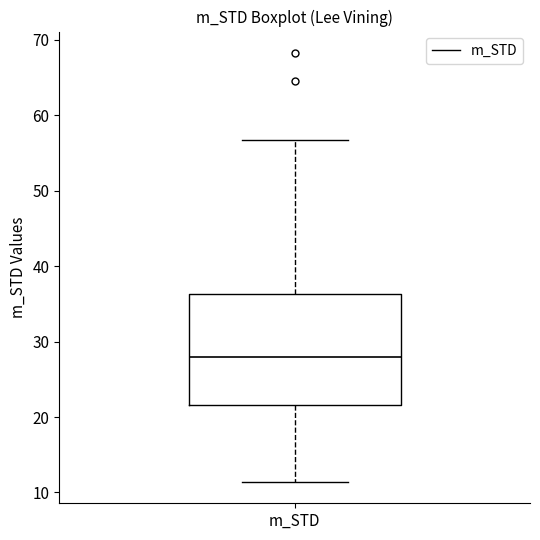

Read this box plot against the y-axis: the position of the median line, the range covered by the box, and the ends of both whiskers. The values are not printed on the chart, so give them approximately, as read against the axis.

median 28, box 22 to 36, whiskers 11 to 57